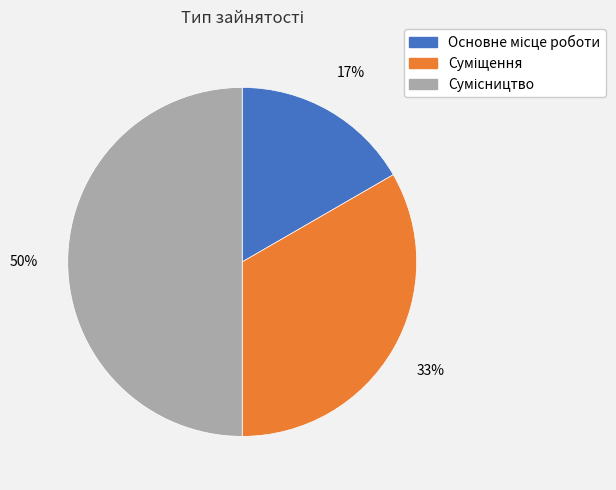

To the nearest percent, what is the difference between the largest and smallest slice percentages?

33%